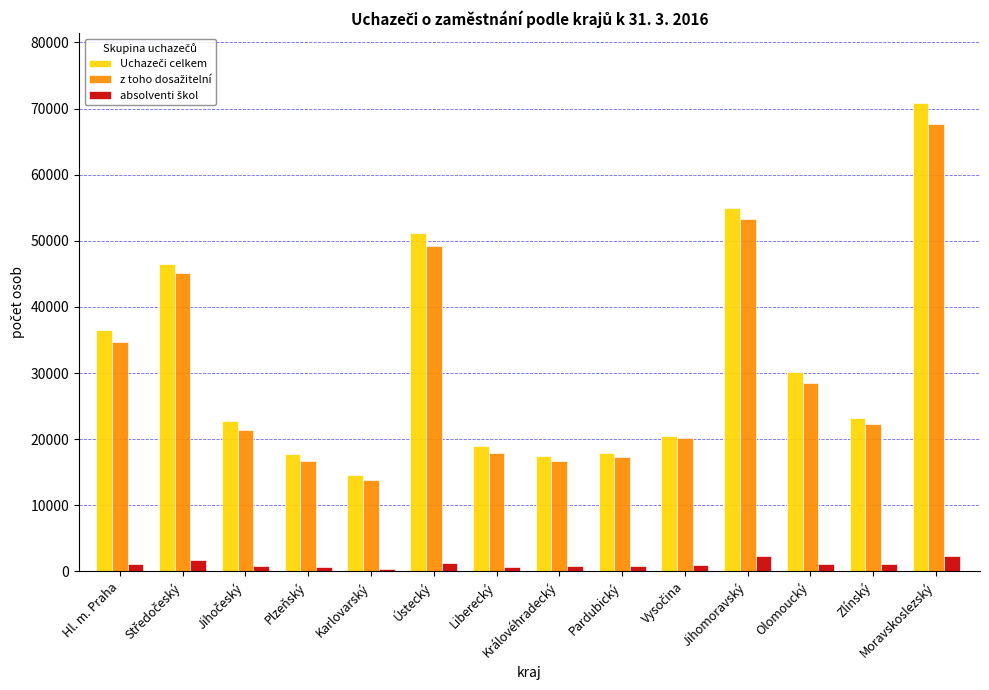

What is the label of the 8th bar from the left?

Královéhradecký